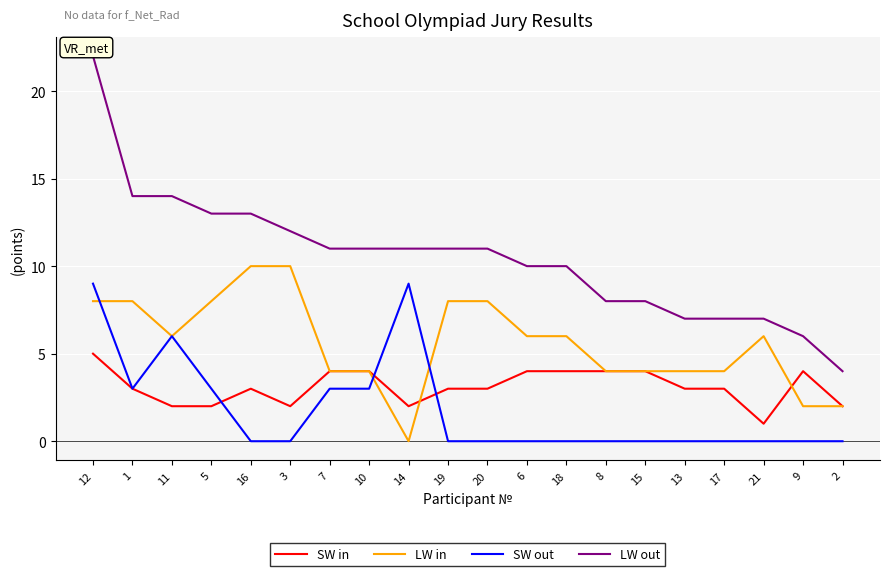

At which category is the sum across all series the highest?

12